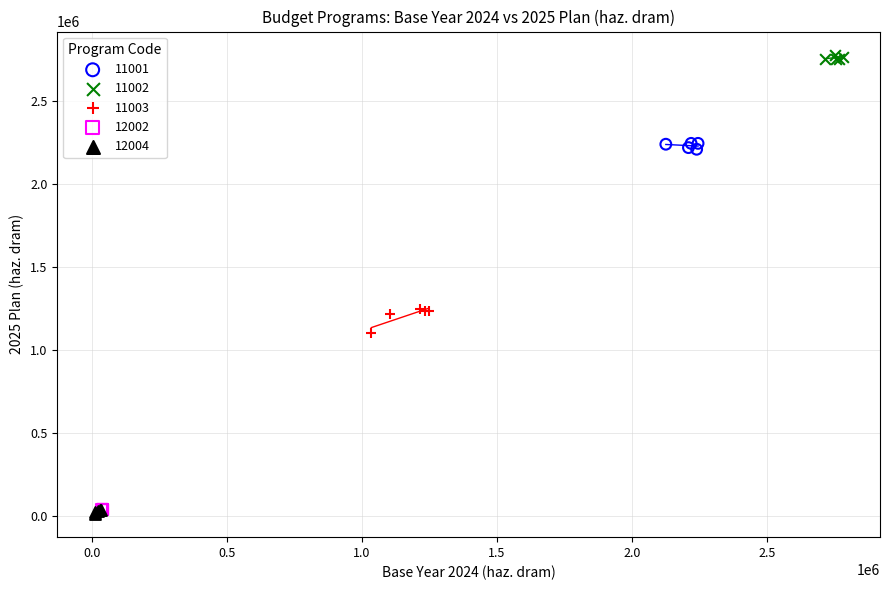

Which series contains the highest Y value?

11002